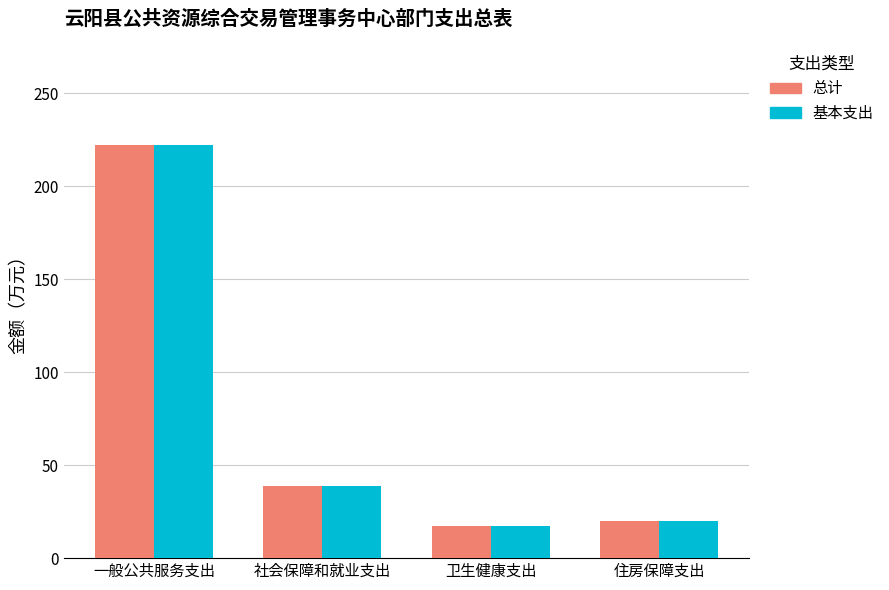

The value of 基本支出 at 一般公共服务支出 is 222.0. True or false?

True